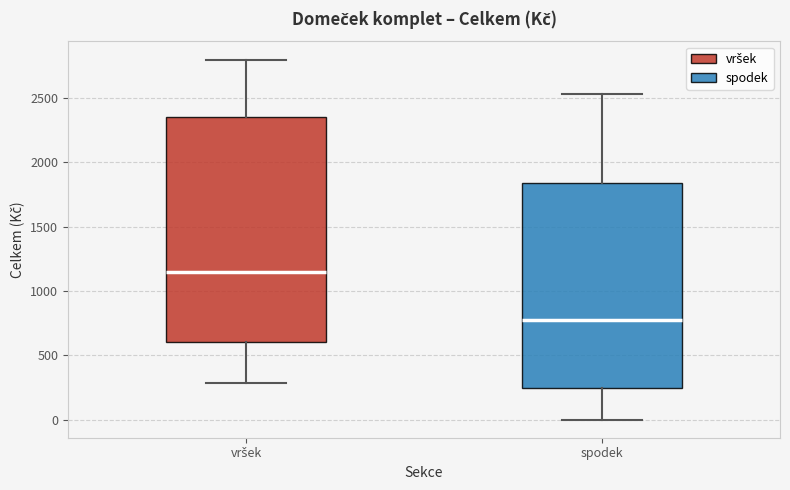

Reading left to right, read every box against the y-axis: the position of its median line, the range the box covers, and the ends of its whiskers. The values are not printed on the chart, so give them approximately, as read against the axis.

vršek: median 1150, box 600 to 2350, whiskers 300 to 2800
spodek: median 800, box 250 to 1850, whiskers 0 to 2550